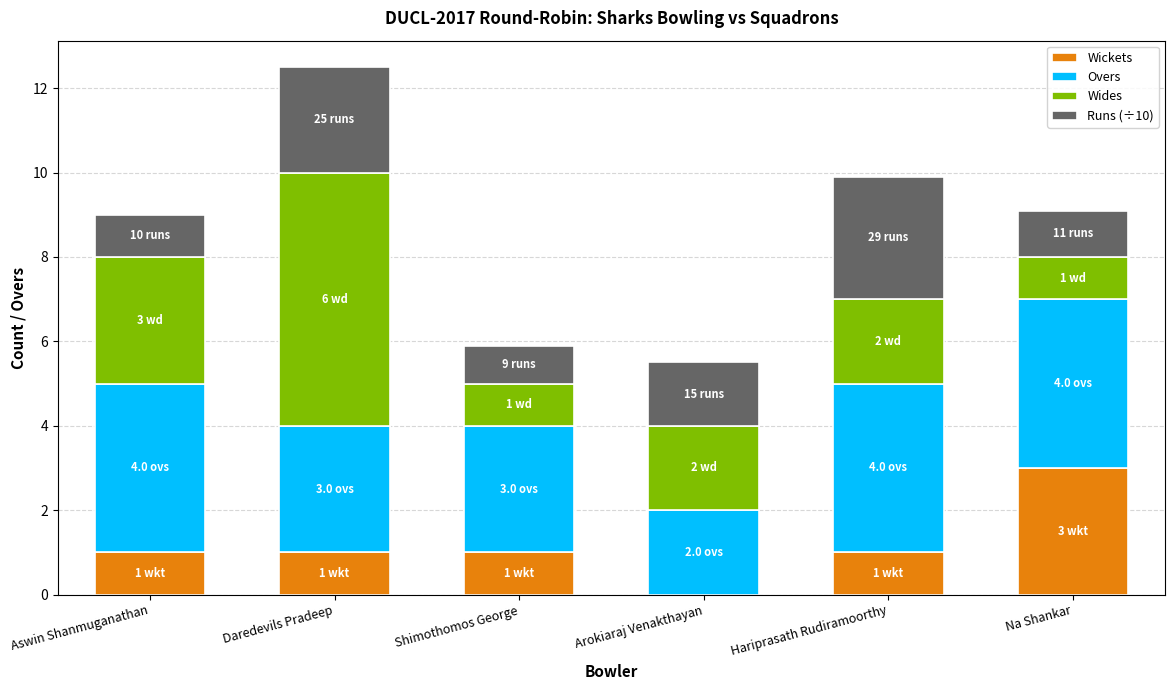

Is it true that Wickets equals 0.4 at Hariprasath Rudiramoorthy?

False